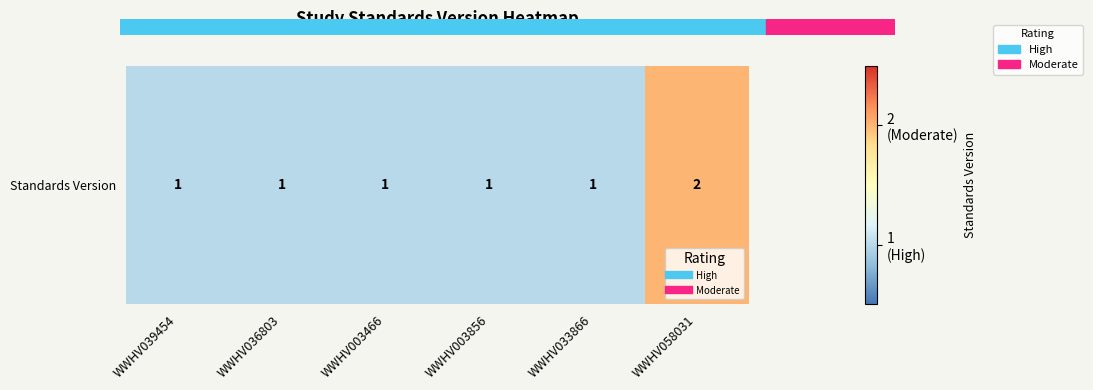

How many values are between 1 and 2?

6